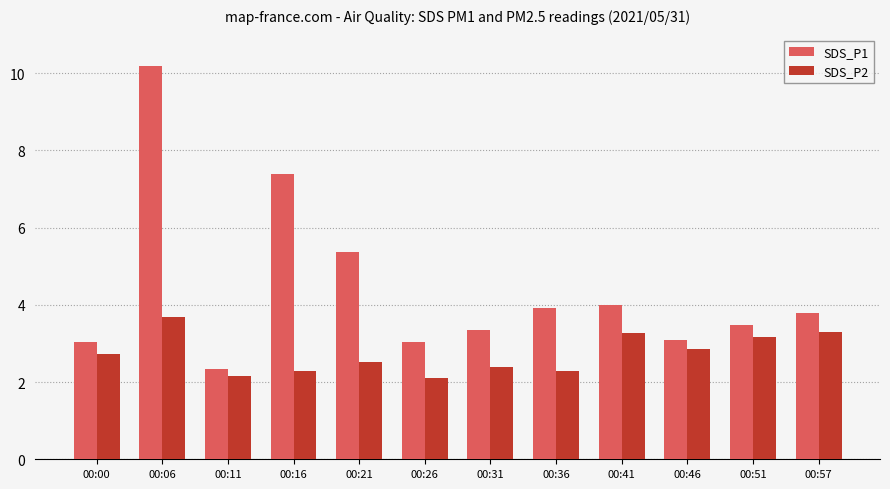

Read the SDS_P1 value at 00:11.

2.4